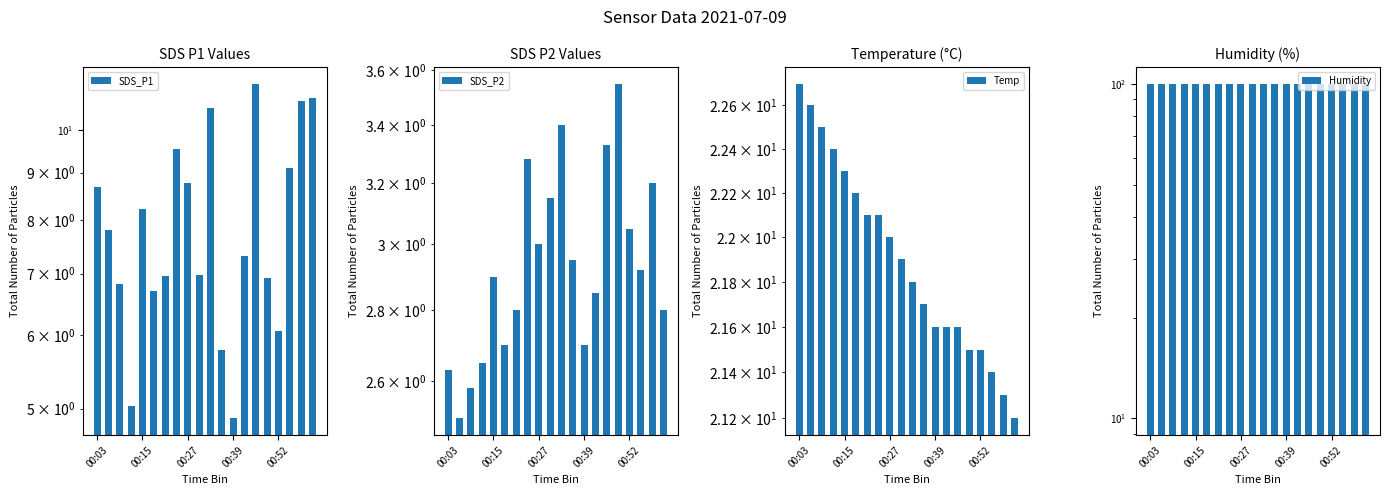

True or false: SDS_P1 has a value of 2.2 at 00:39.

False